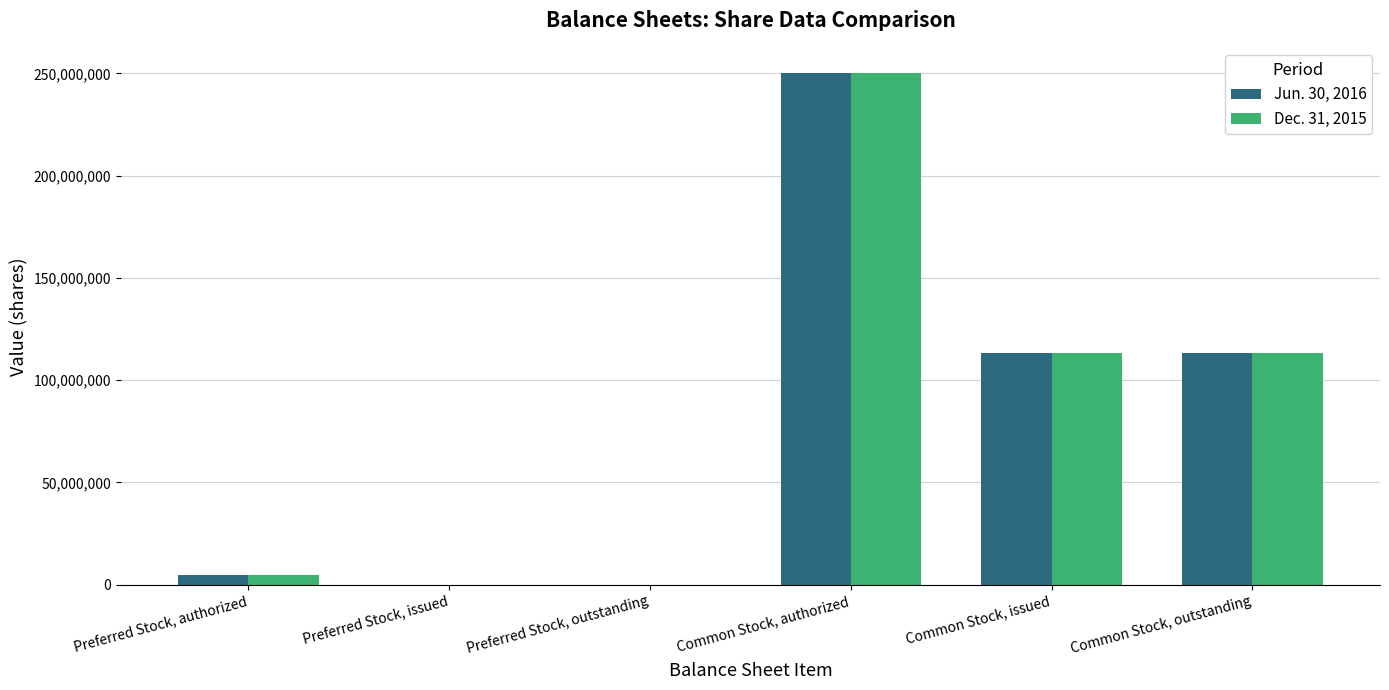

The Dec. 31, 2015 series shows 113087913 at Common Stock, issued. True or false?

True